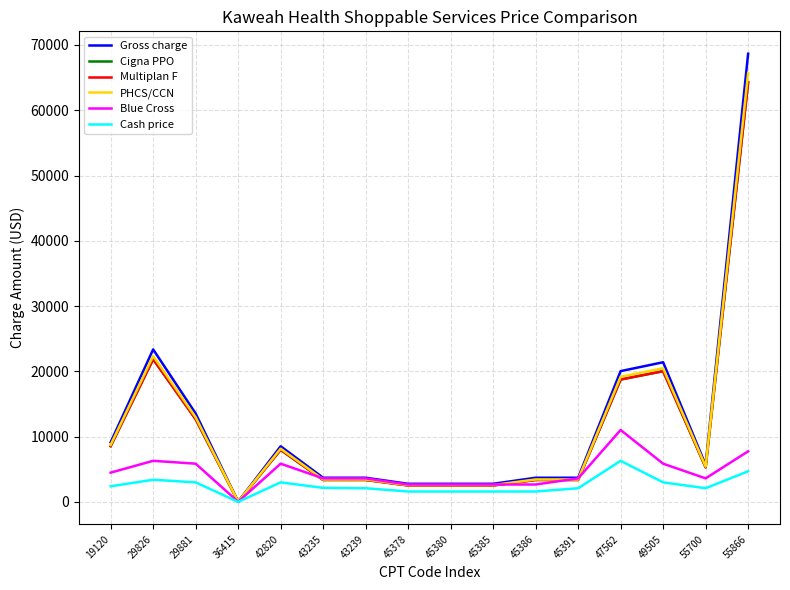

Is this an area chart (filled region under the line)?

No